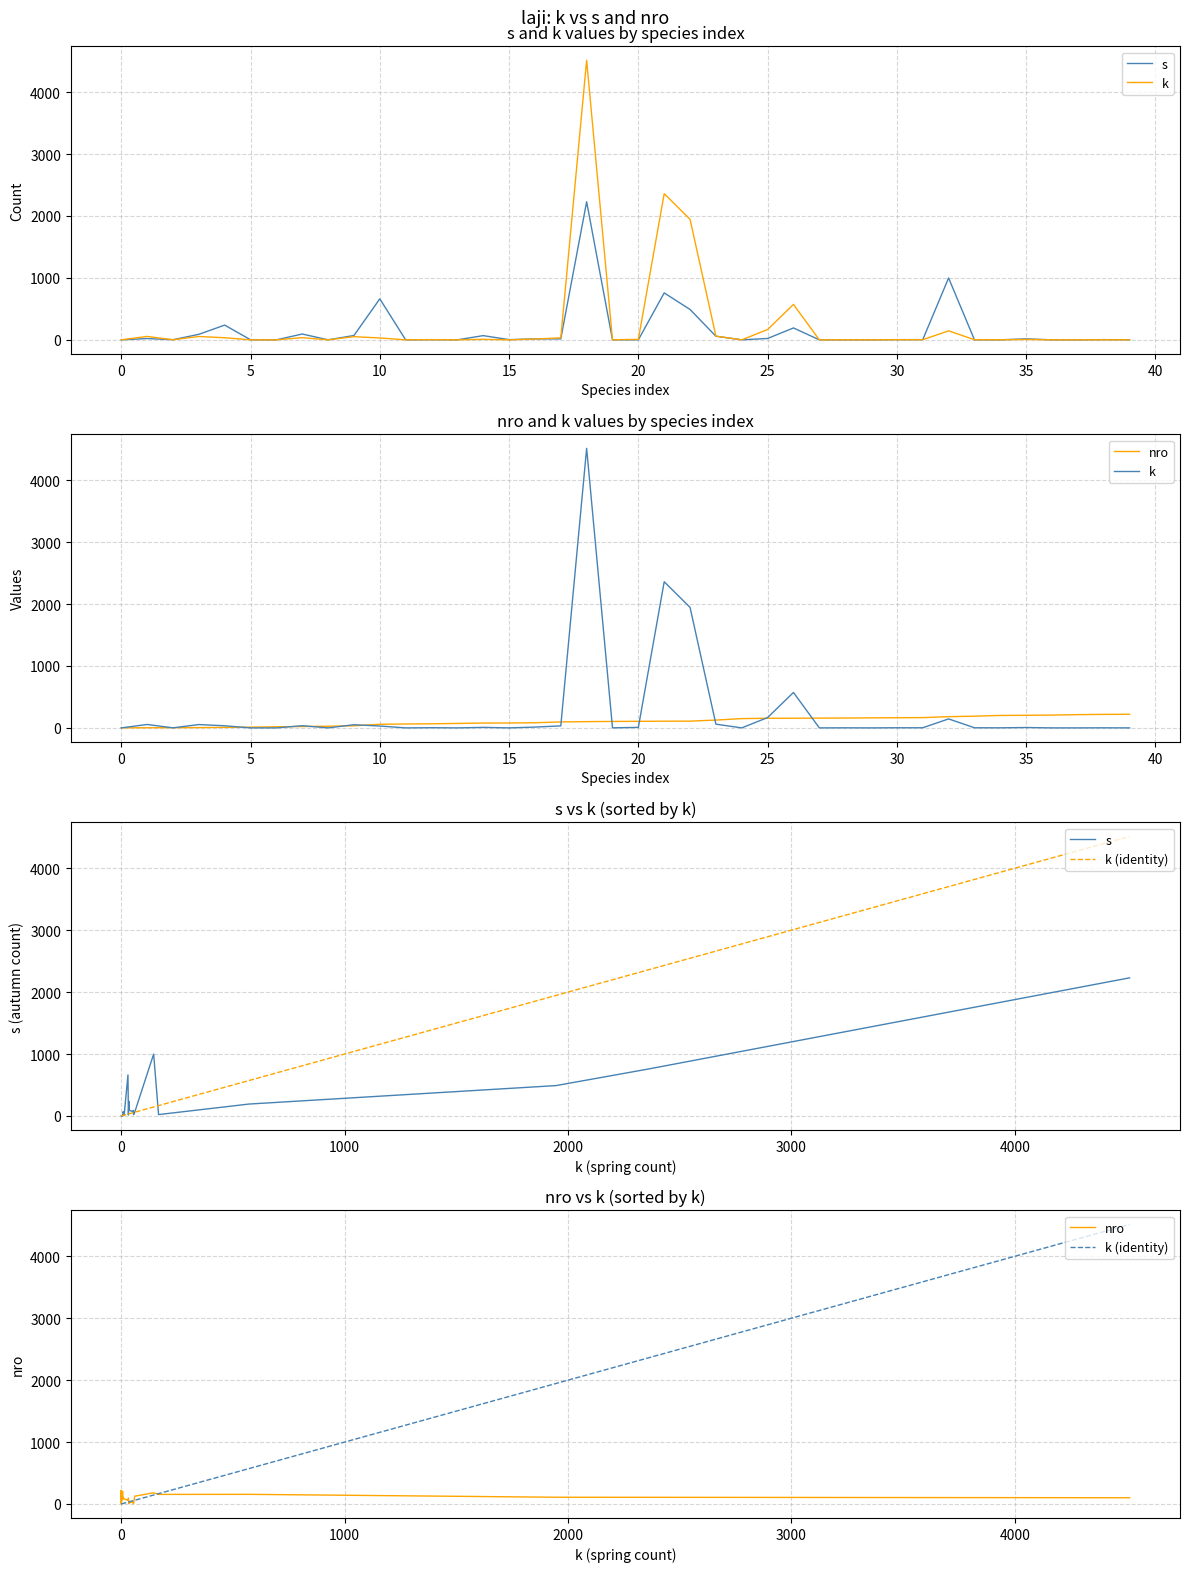

What are all the series names shown in the legend?

s, k, nro, k (identity)